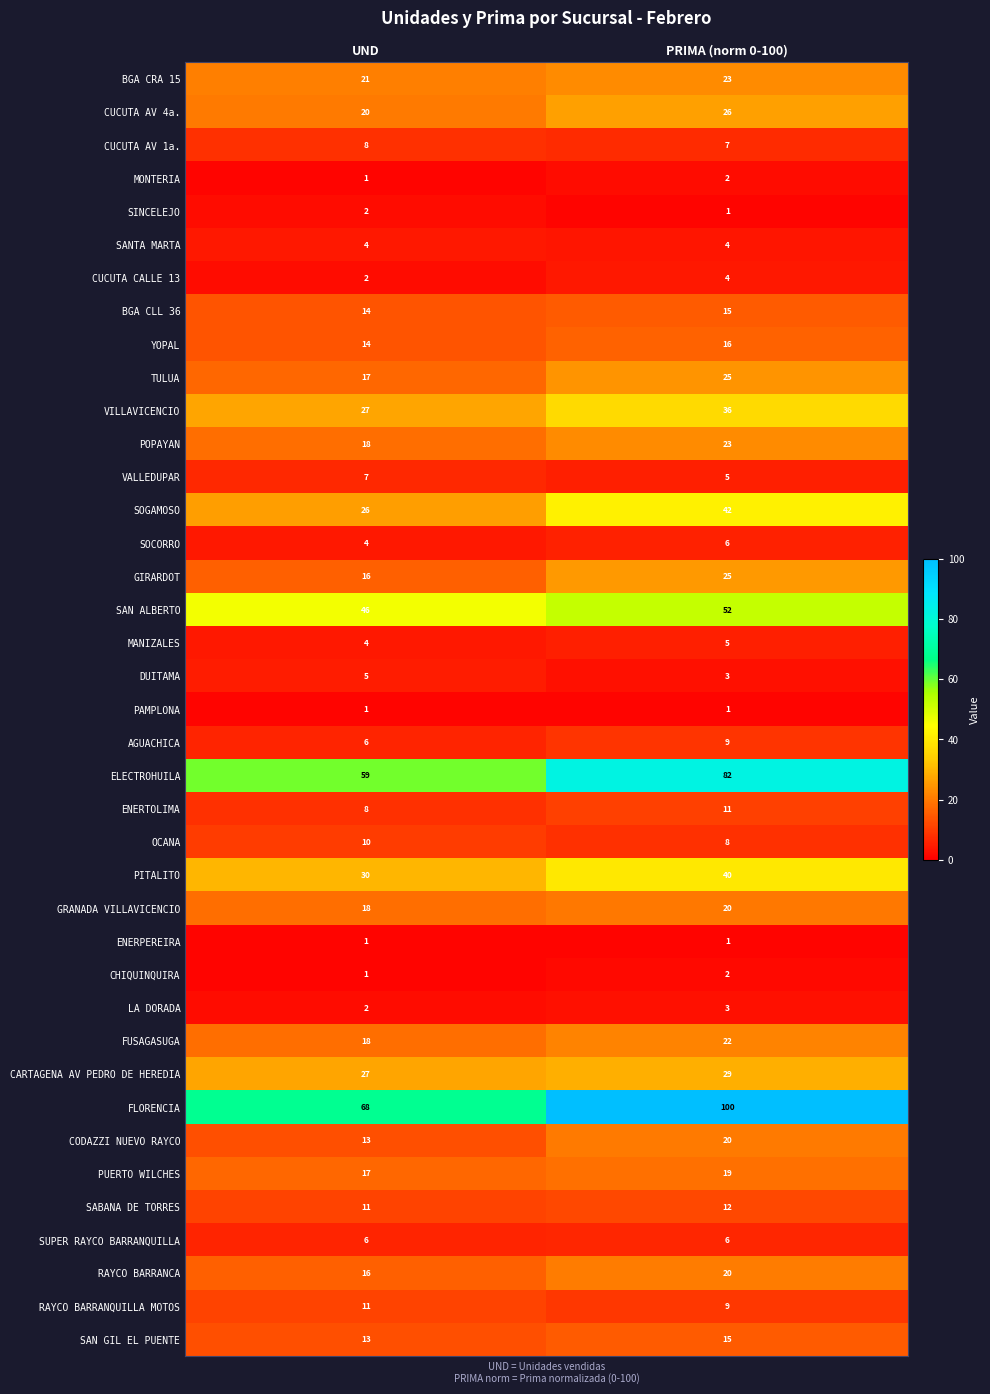

What is the difference between the highest and lowest values at UND?

67